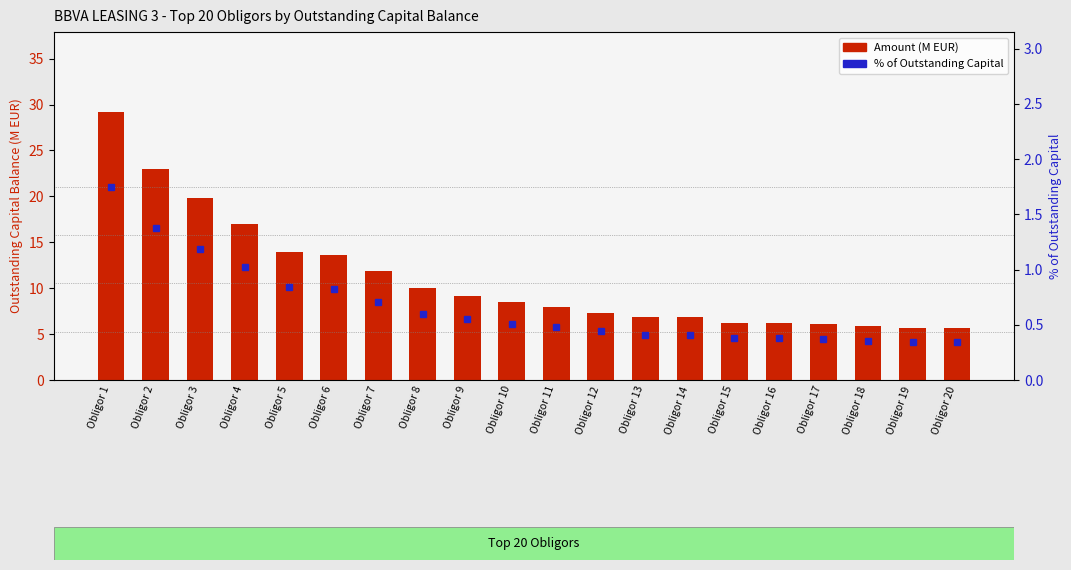

The value of Amount (M EUR) at Obligor 5 is 23.4. True or false?

False